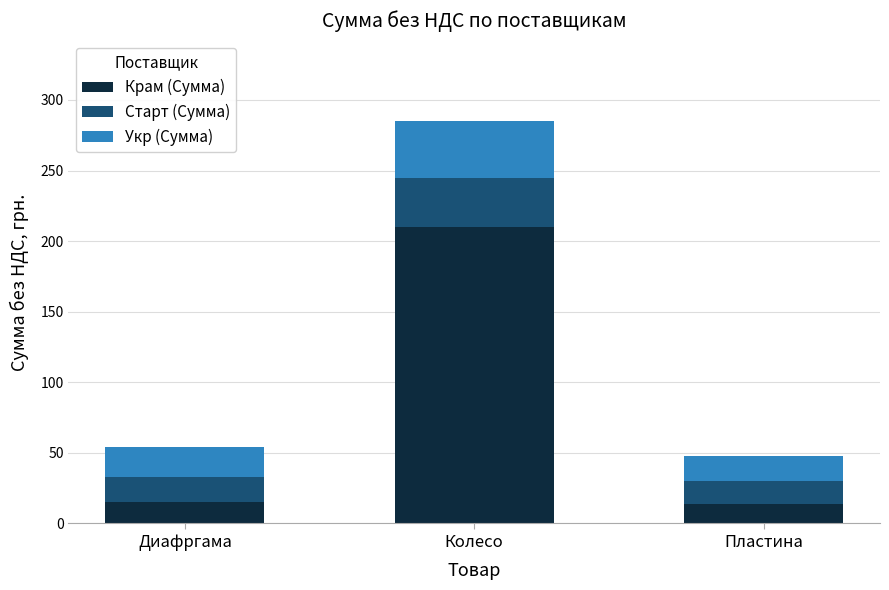

What is the average value of the Крам (Сумма) series?

80